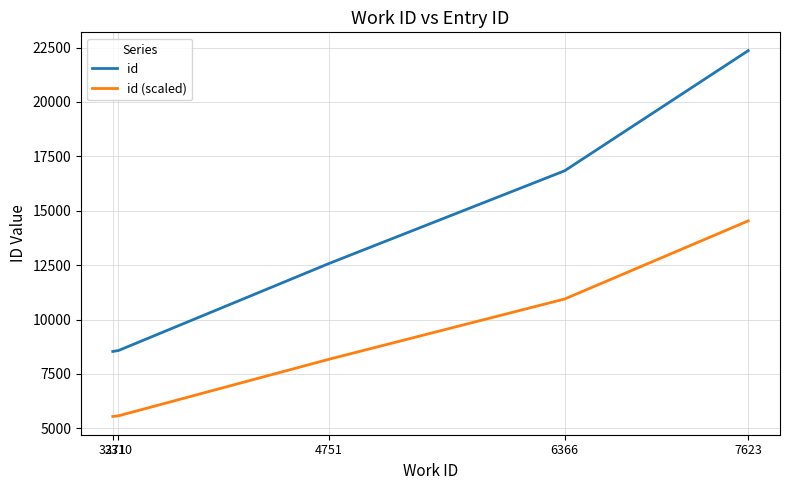

Rank the series at 7623 from highest to lowest value.

id, id (scaled)